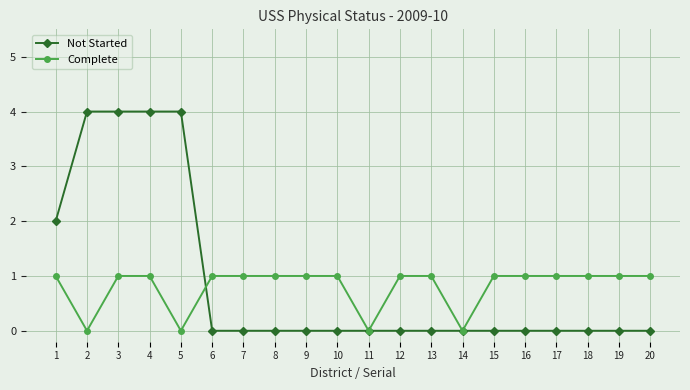

How many data points does each series have?

20